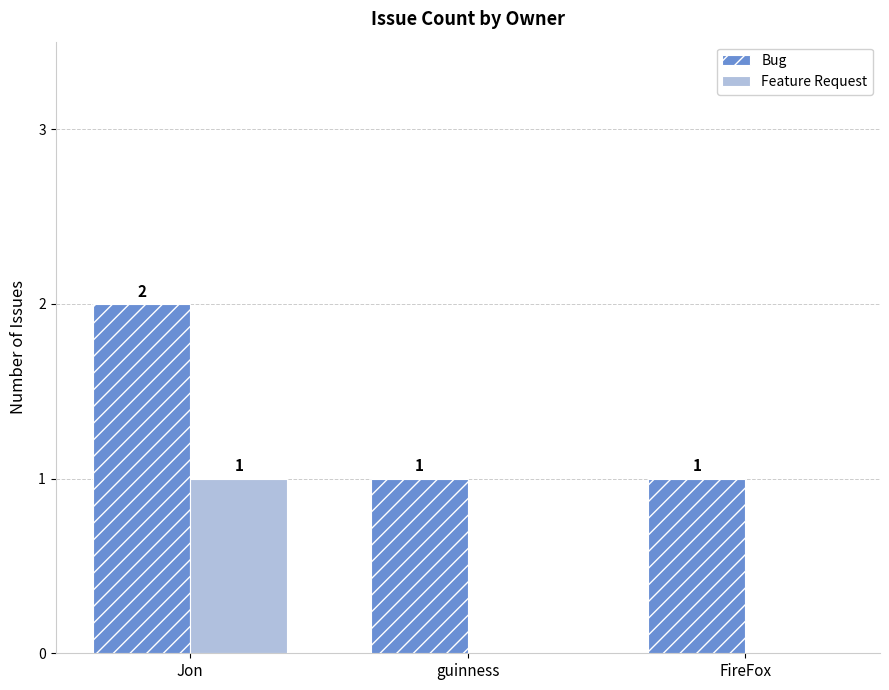

Which label corresponds to the largest value in the chart?

Jon